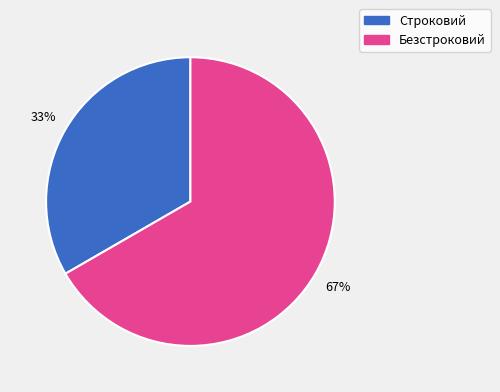

True or false: Безстроковий accounts for 67% of the total.

True